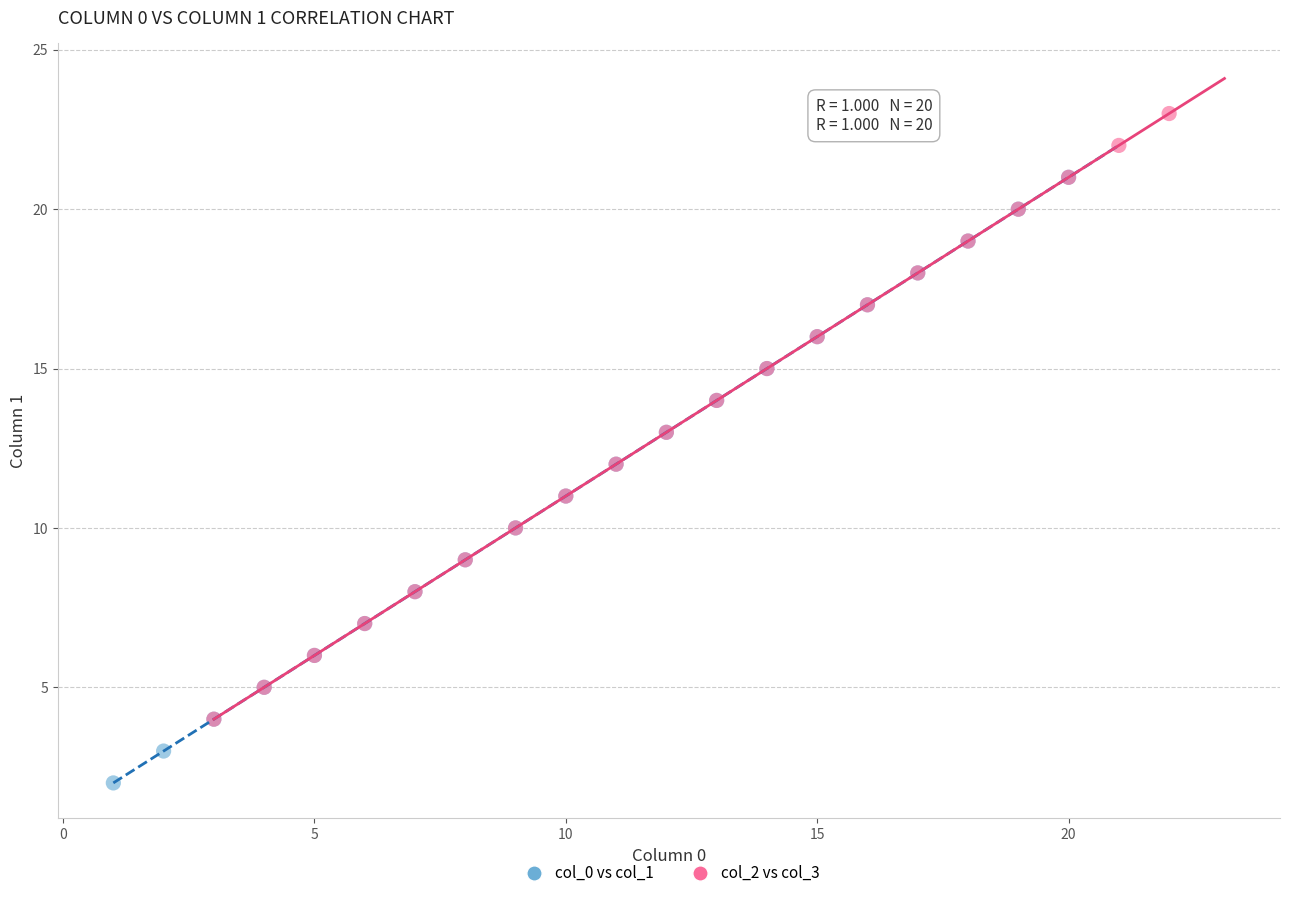

Which series reaches the minimum Y coordinate?

col_0 vs col_1